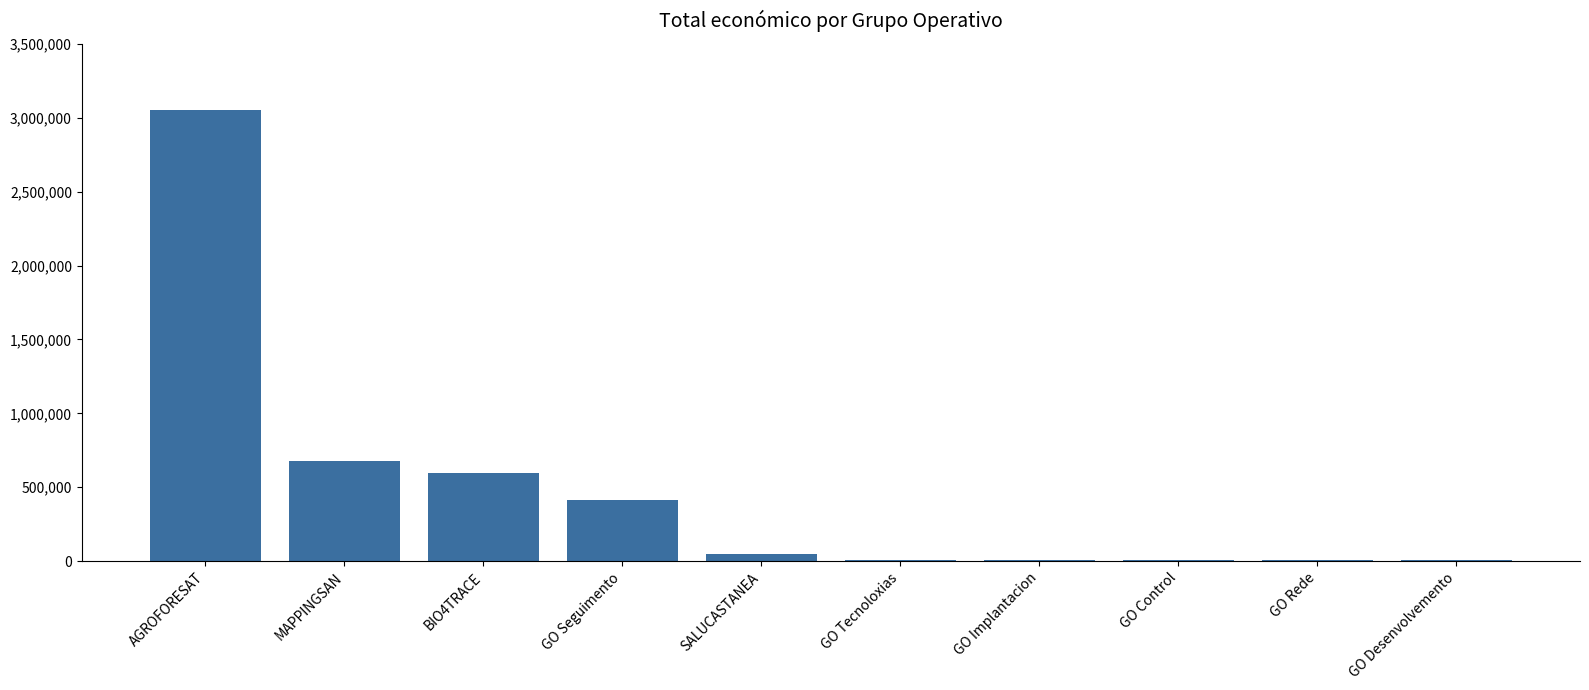

What is the change in value from AGROFORESAT to GO Seguimento?

-2638815